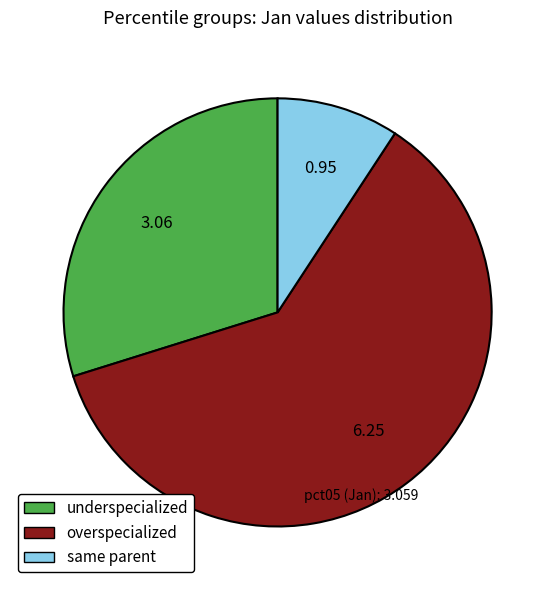

Combined, do overspecialized and underspecialized account for over 50%?

Yes